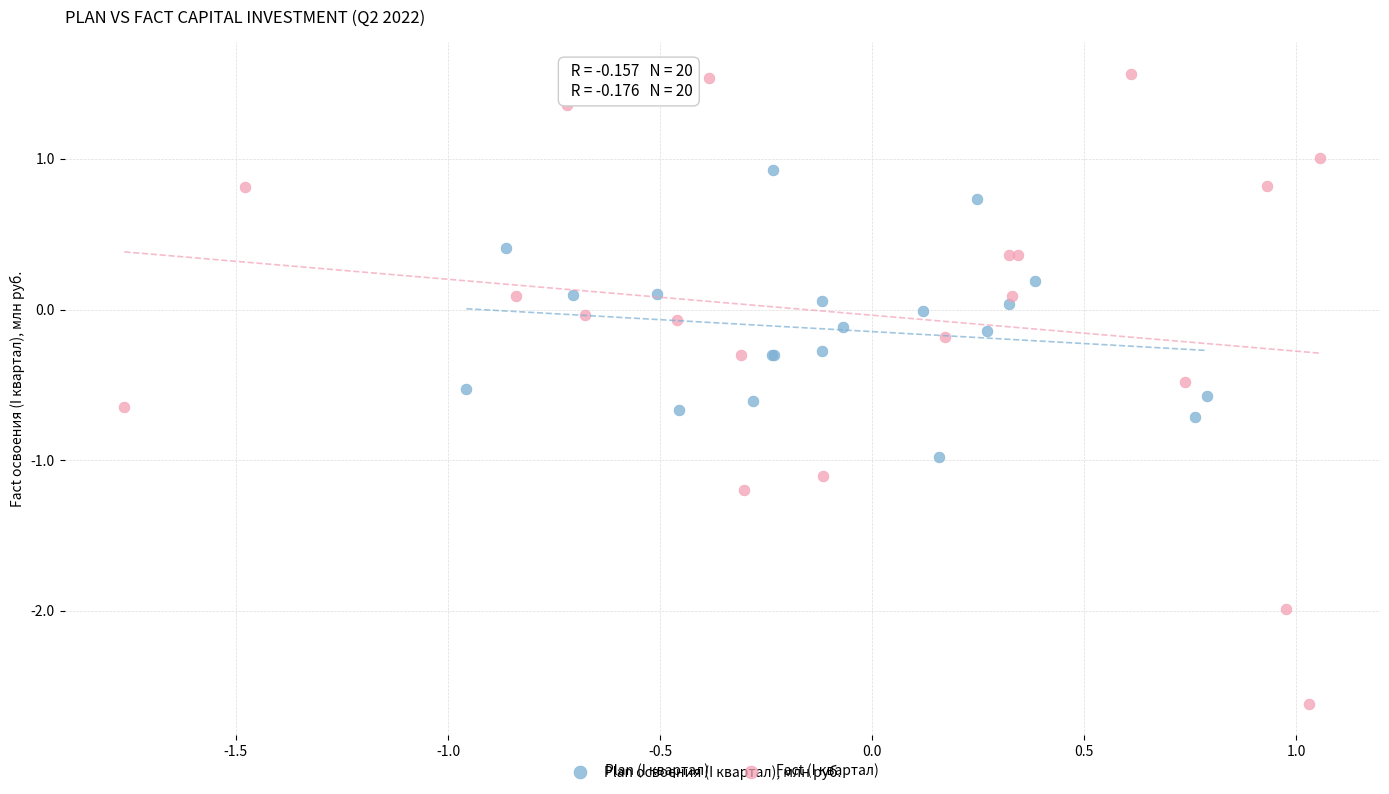

Which series reaches the minimum Y coordinate?

Fact (I квартал)